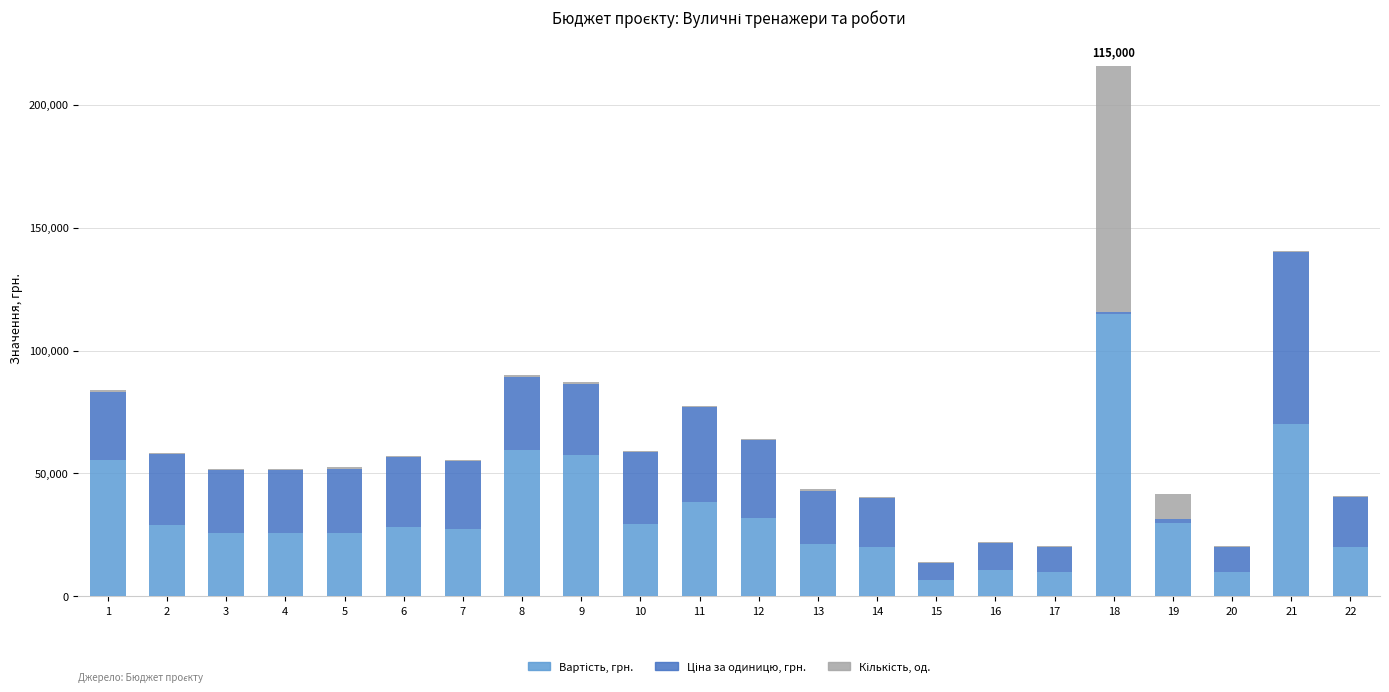

At which category is the sum across all series the highest?

18